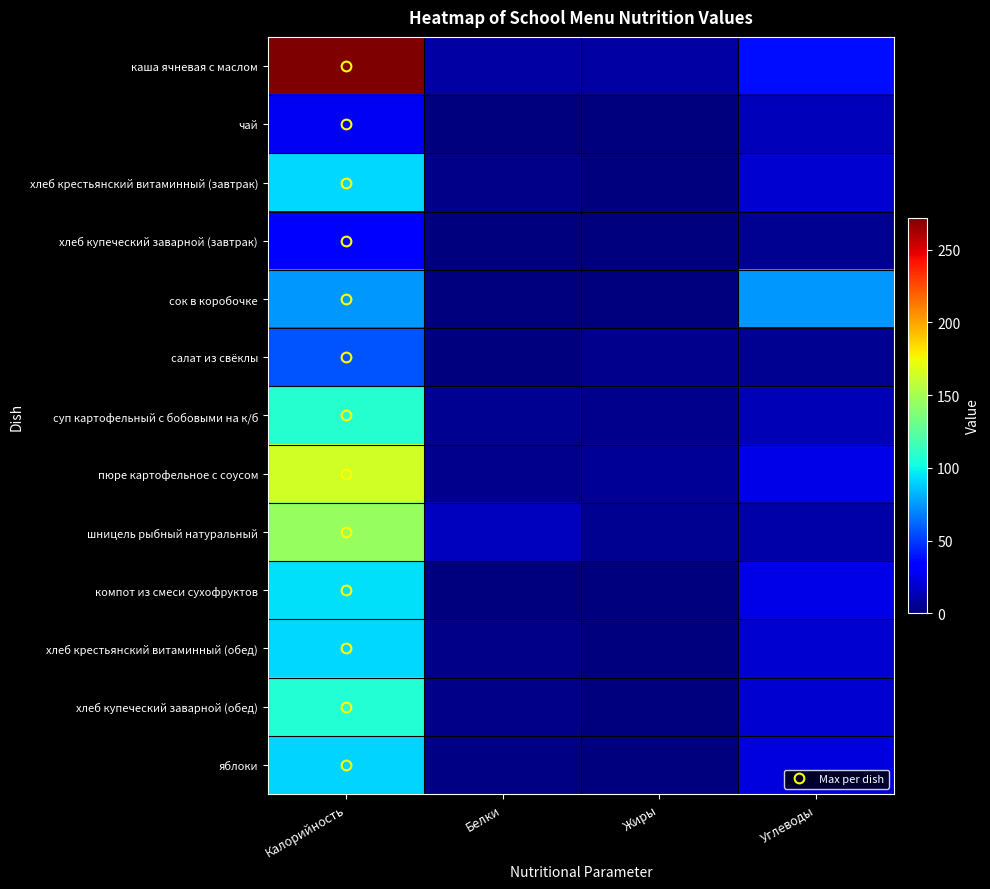

What is the maximum value shown in the chart?

272.1